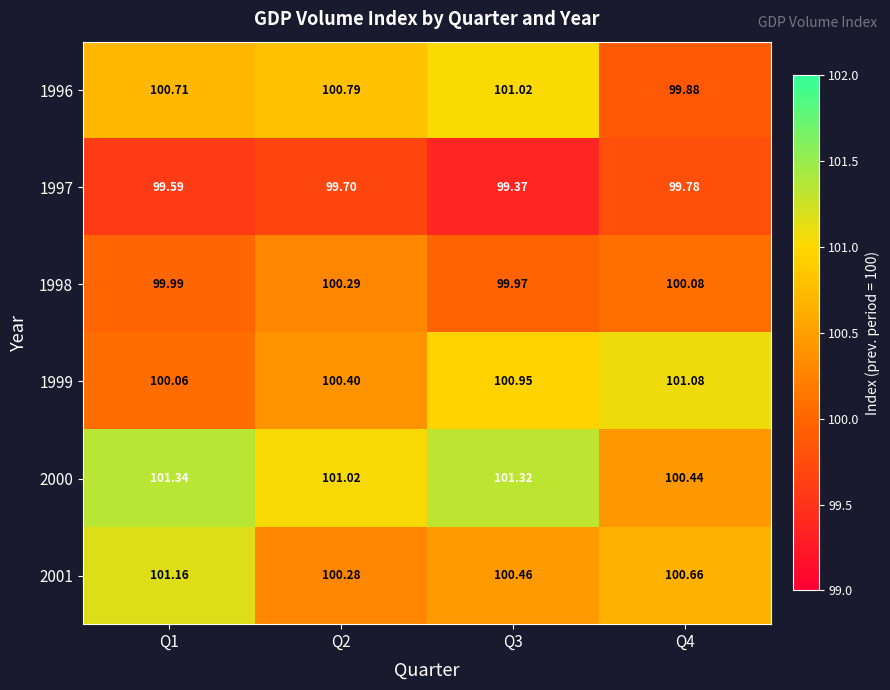

How many data points in 1998 are above 100?

2